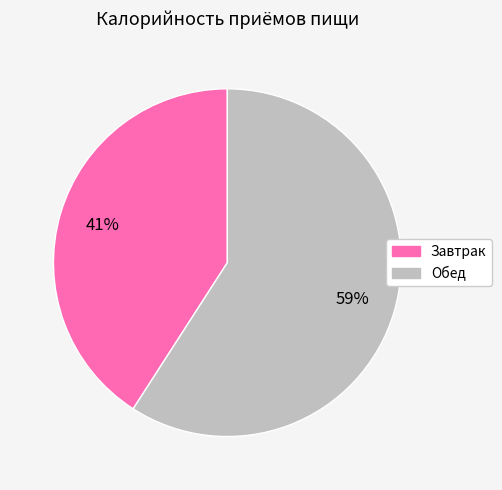

Do Обед and Завтрак together represent more than half of the pie?

Yes